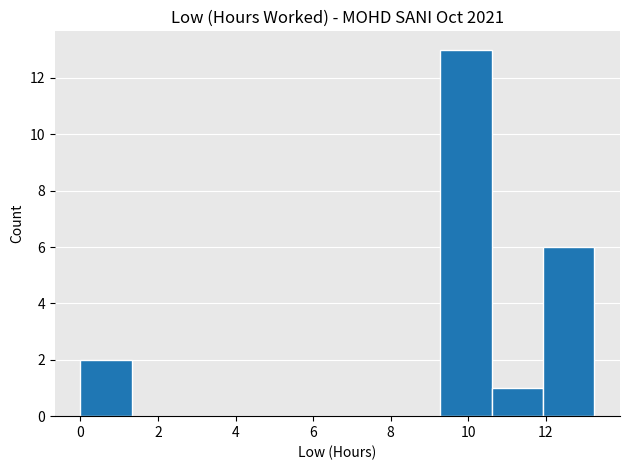

How tall is the bar that spans 12.0 to 13.2 on the x-axis? Neither the bar edges nor the heights are printed on the chart, so give them approximately, as read against the axes.

6